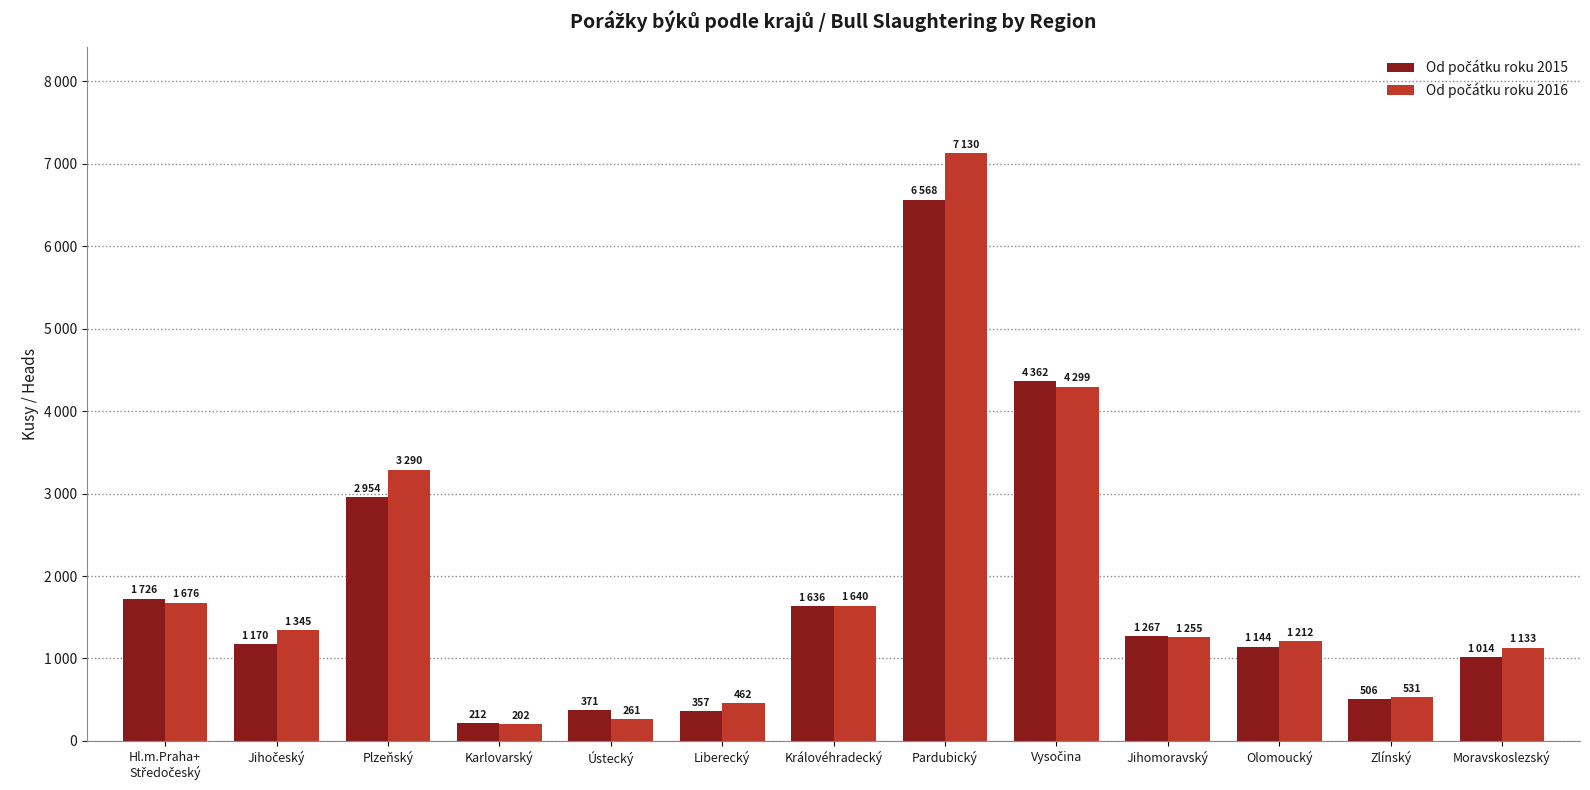

At which label does Od počátku roku 2016 first exceed 1255?

Hl.m.Praha+
Středočeský